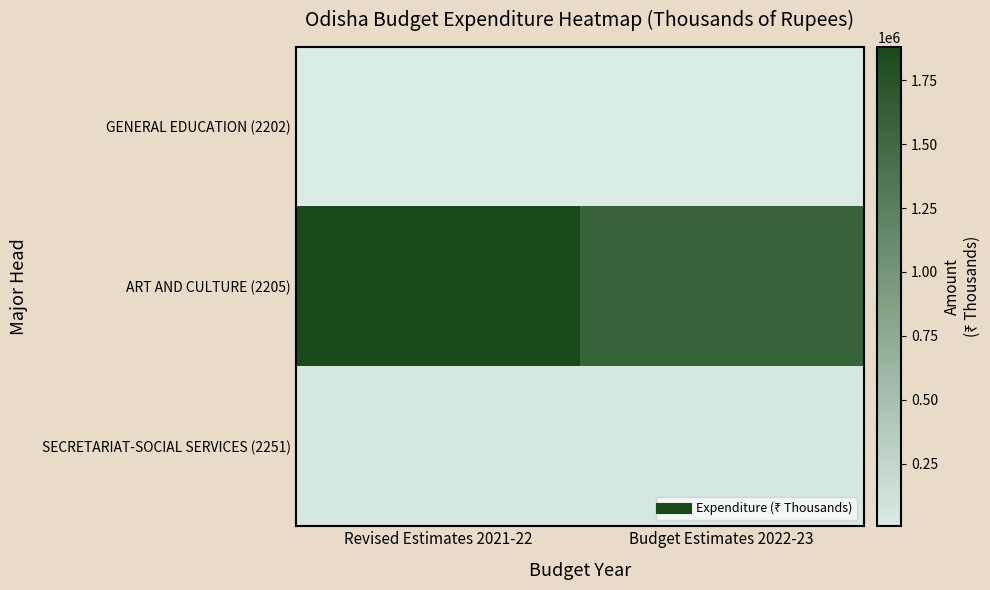

At how many categories does at least one series exceed 1254467?

2